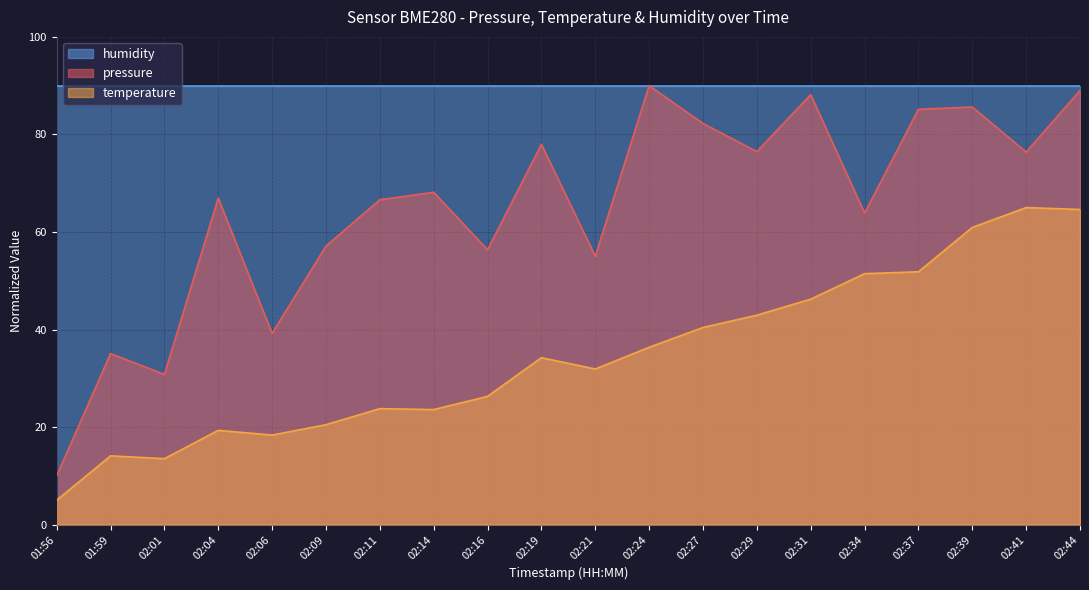

Does the chart display data point markers on the line(s)?

No